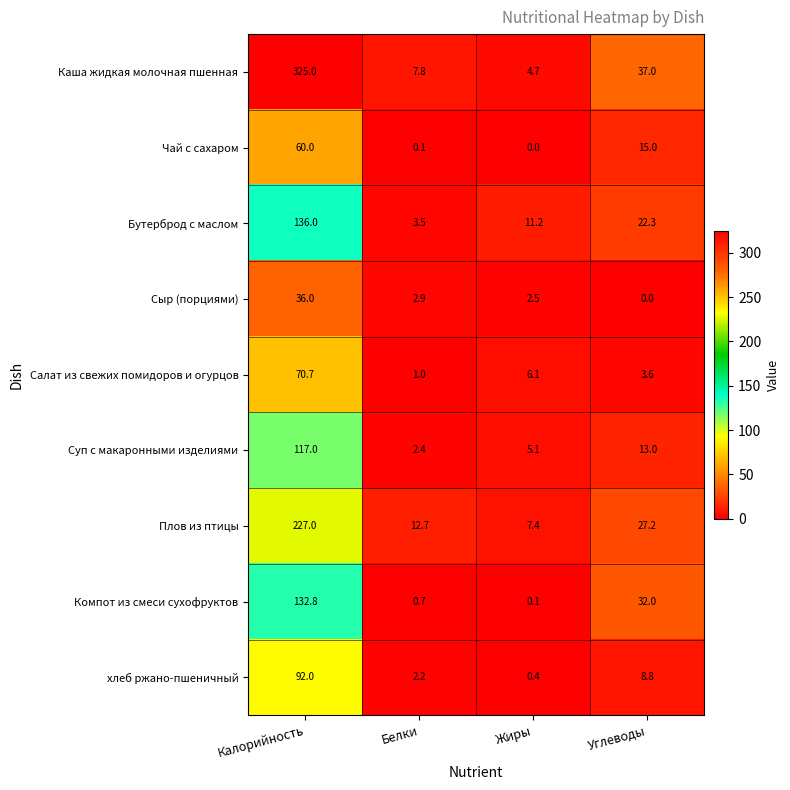

Which category has the highest value across all series?

Калорийность